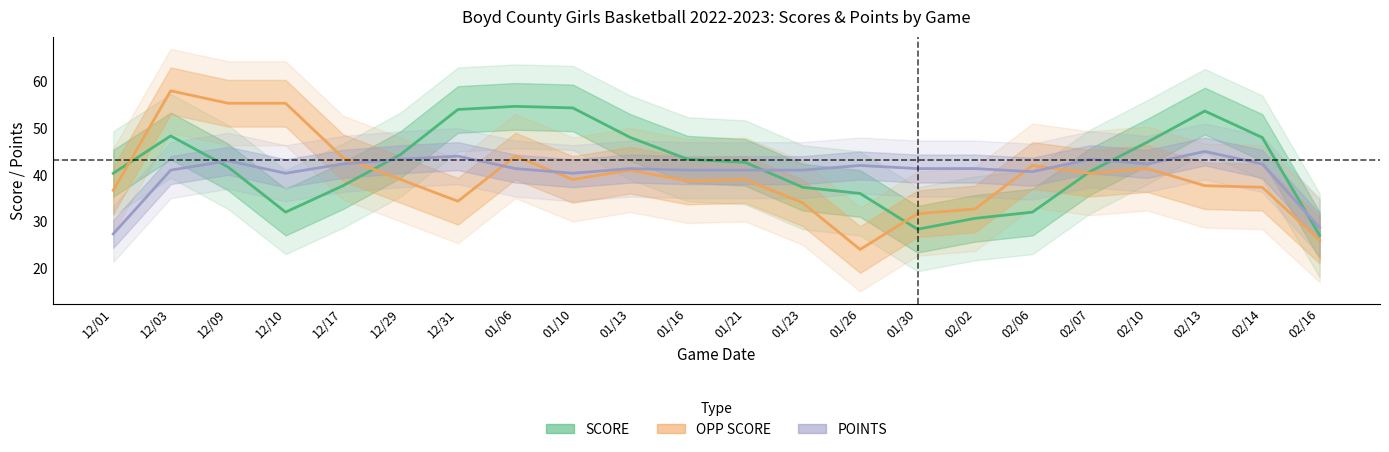

Rank the series by their maximum value, from highest to lowest.

OPP SCORE, SCORE, POINTS